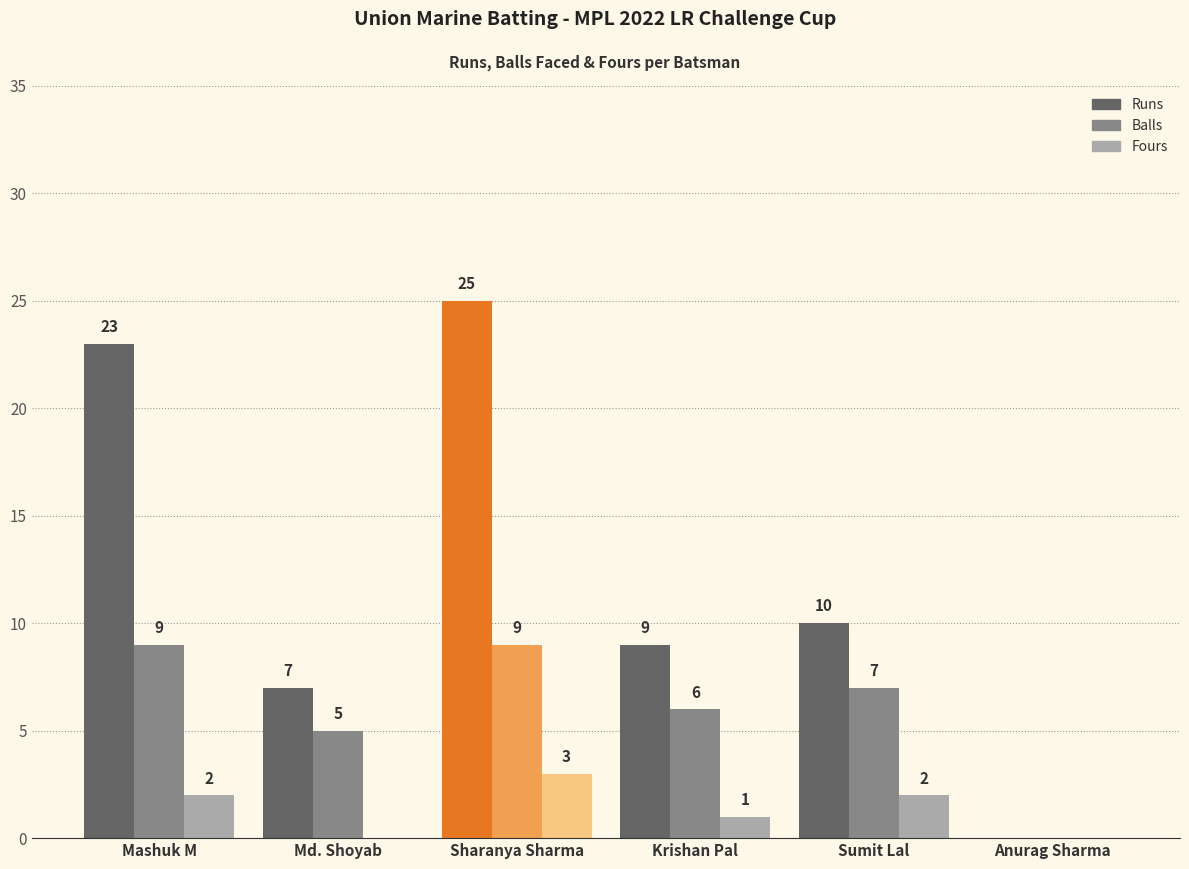

Which series changed the most between Sharanya Sharma and Krishan Pal?

Runs